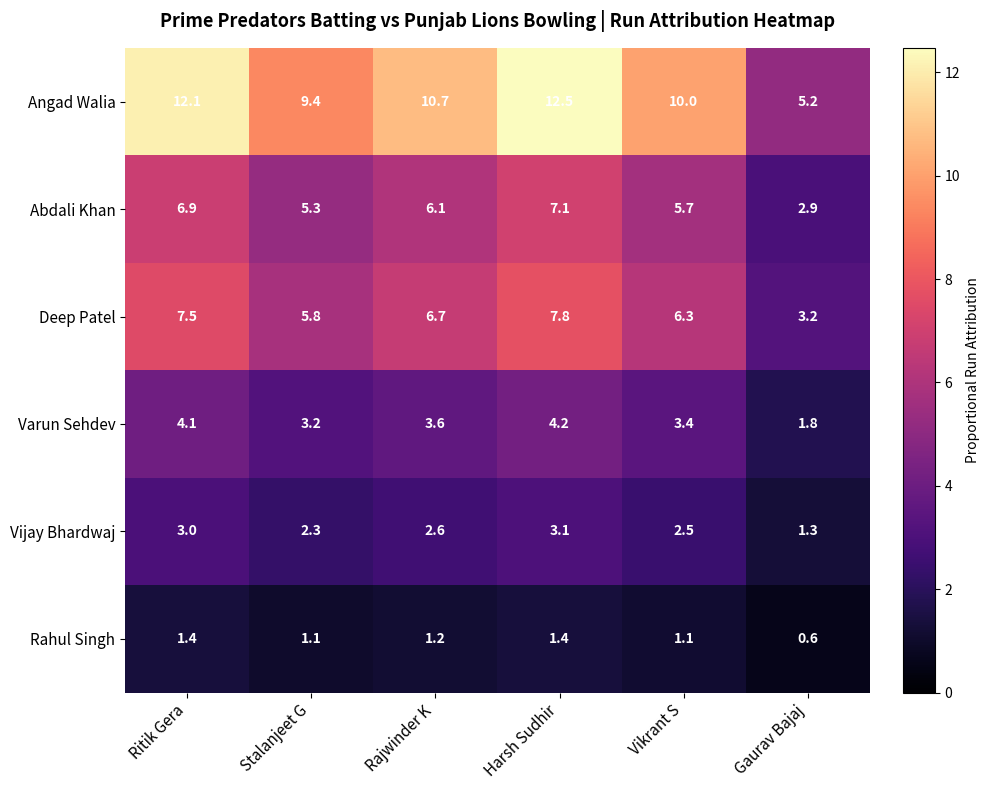

True or false: Varun Sehdev has a value of 1.7 at Stalanjeet G.

False